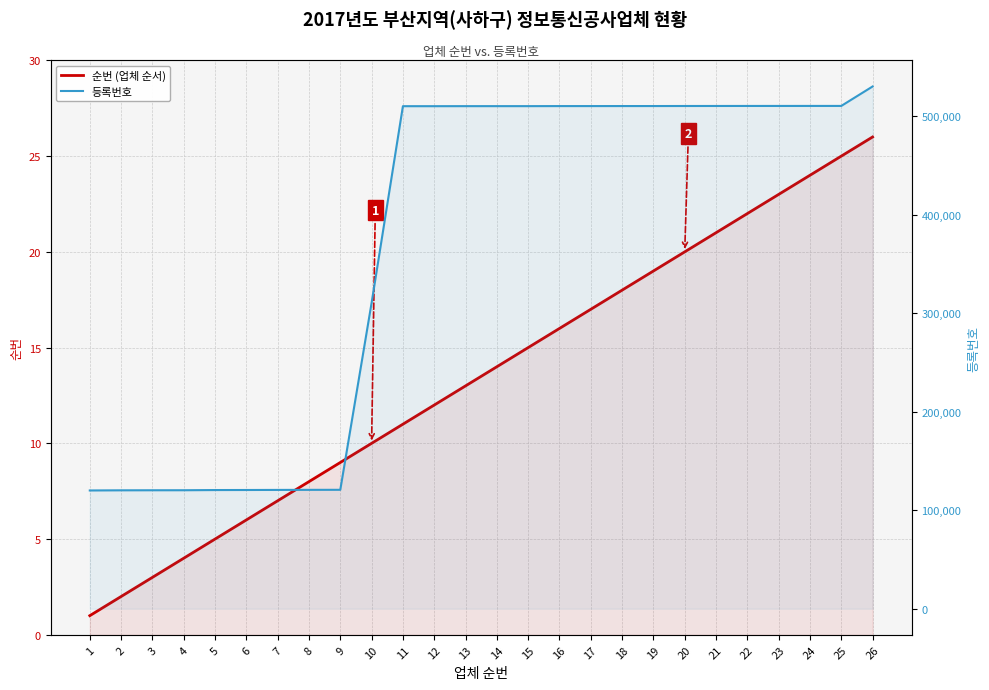

What is the difference between the second highest and second lowest values in the 순번 (업체 순서) series?

23